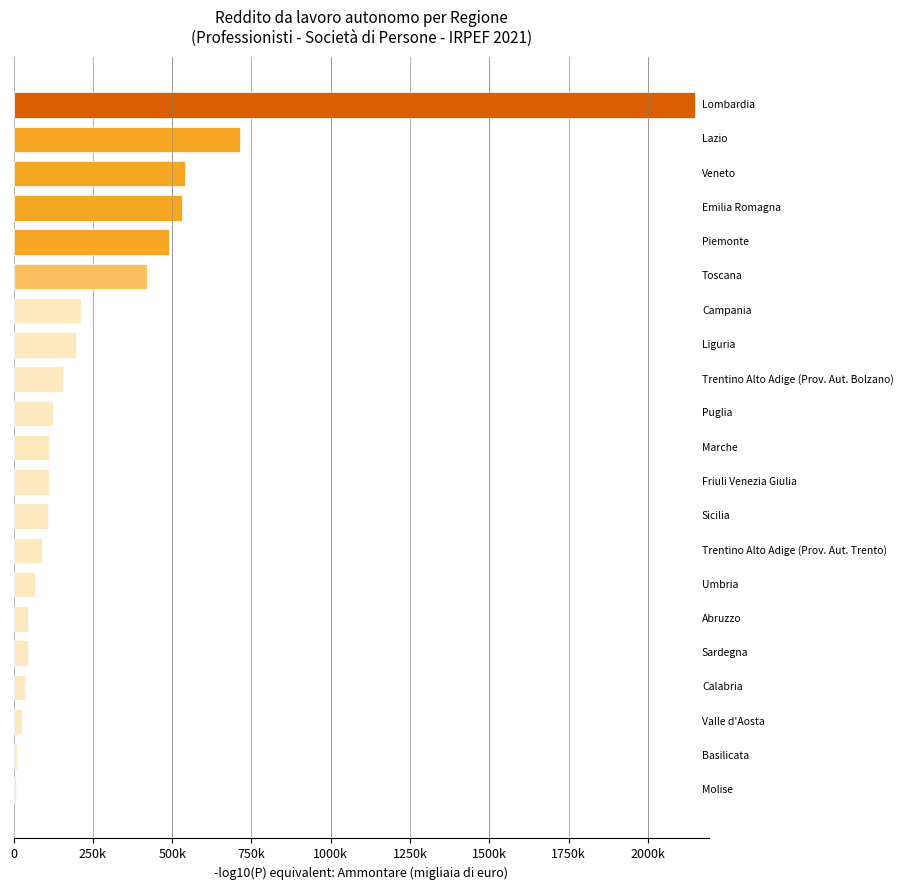

Does the chart contain stacked bars?

No